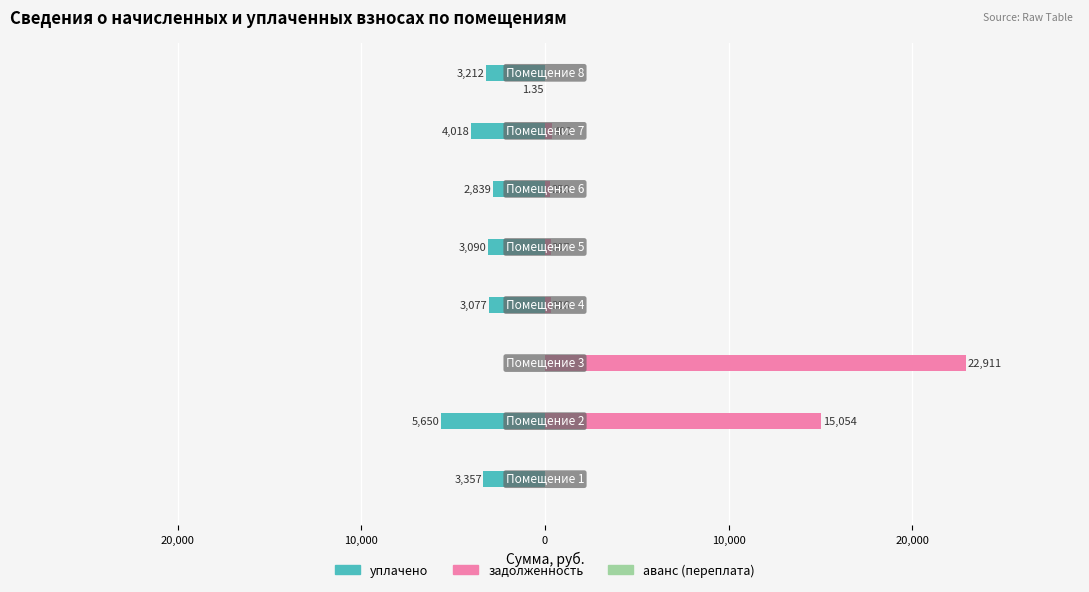

Reading left to right, transcribe all the data shown in this chart.

уплачено: -3357.3	-5650.0	0.0	-3076.9	-3089.6	-2839.2	-4017.6	-3212.1
задолженность: 0.0	15053.9	22910.7	306.0	307.3	258.1	399.5	0.0
аванс (переплата): 0.0	0.0	0.0	0.0	0.0	0.0	0.0	-1.4